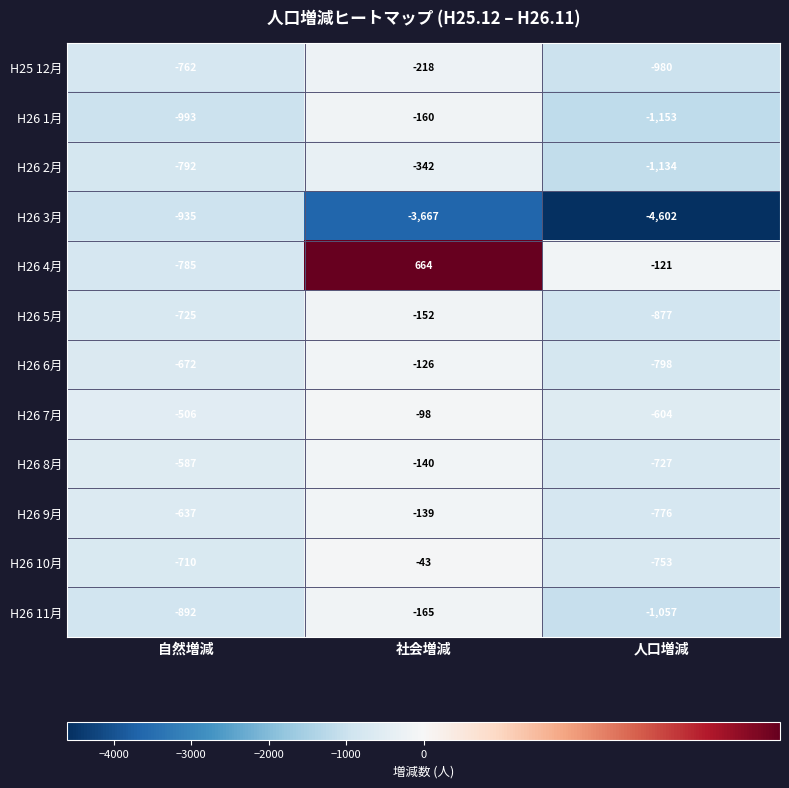

What is the sum of the H26 2月 values at 自然増減 and 社会増減?

-1134